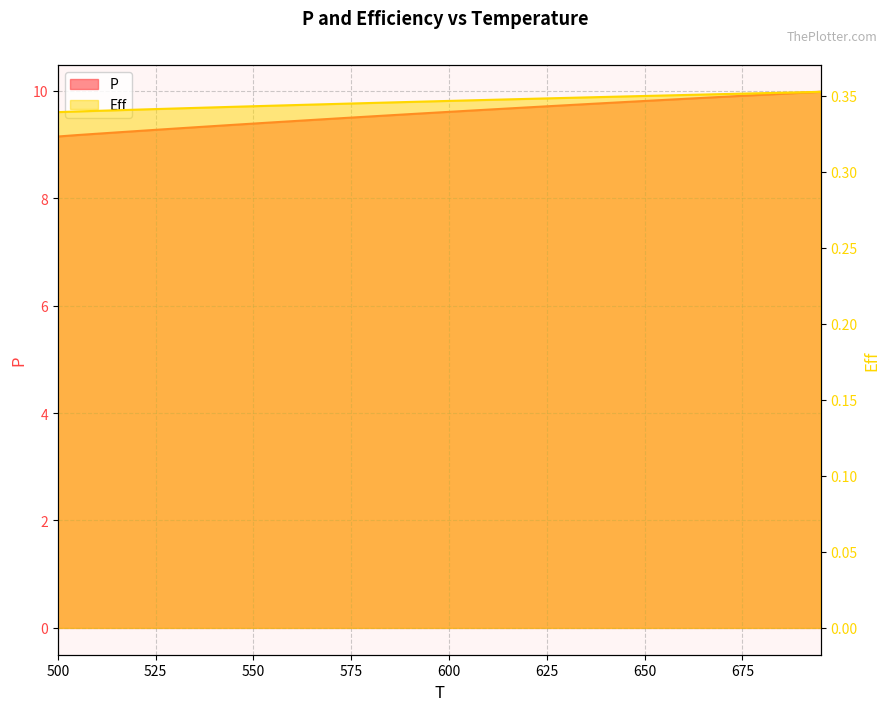

Reading left to right, extract all data points from this chart.

P: 500=9.1	505=9.2	510=9.2	515=9.2	520=9.2	525=9.3	530=9.3	535=9.3	540=9.3	545=9.4	550=9.4	555=9.4	560=9.4	565=9.5	570=9.5	575=9.5	580=9.5	585=9.5	590=9.6	595=9.6	600=9.6	605=9.6	610=9.7	615=9.7	620=9.7	625=9.7	630=9.7	635=9.8	640=9.8	645=9.8	650=9.8	655=9.8	660=9.8	665=9.9	670=9.9	675=9.9	680=9.9	685=9.9	690=10.0	695=10.0
Eff: 500=0.3	505=0.3	510=0.3	515=0.3	520=0.3	525=0.3	530=0.3	535=0.3	540=0.3	545=0.3	550=0.3	555=0.3	560=0.3	565=0.3	570=0.3	575=0.3	580=0.3	585=0.3	590=0.3	595=0.3	600=0.3	605=0.3	610=0.3	615=0.3	620=0.3	625=0.3	630=0.3	635=0.3	640=0.3	645=0.3	650=0.3	655=0.4	660=0.4	665=0.4	670=0.4	675=0.4	680=0.4	685=0.4	690=0.4	695=0.4